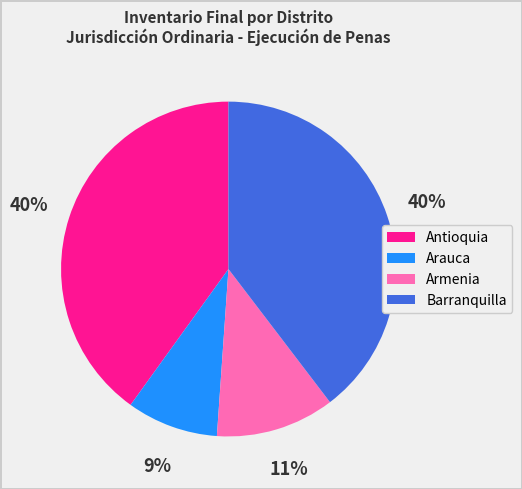

What is the ratio of the value at Arauca to the value at Armenia?

0.8